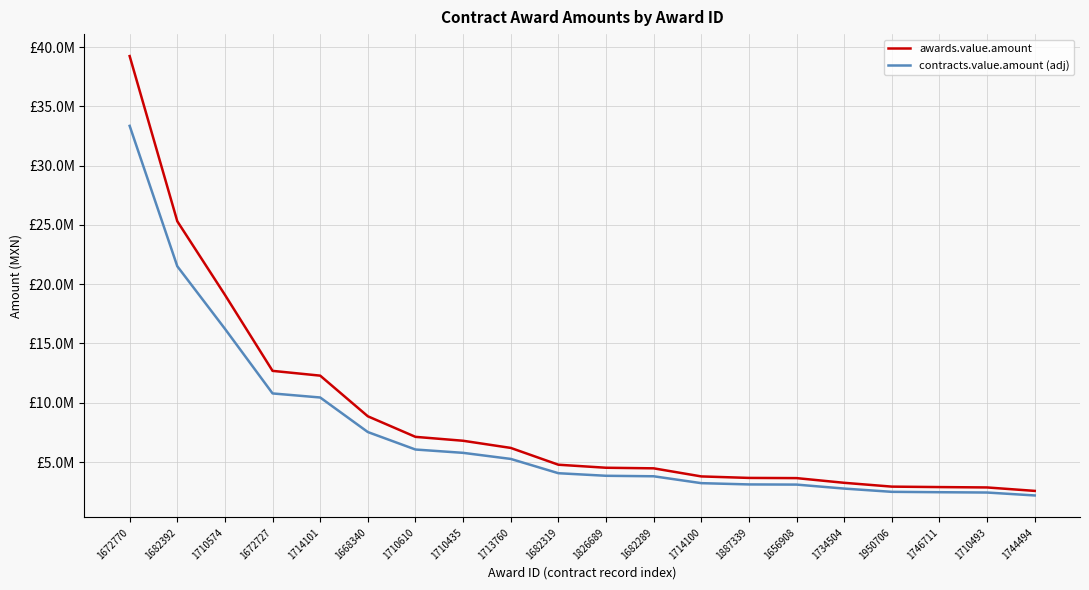

Does the chart display data point markers on the line(s)?

No